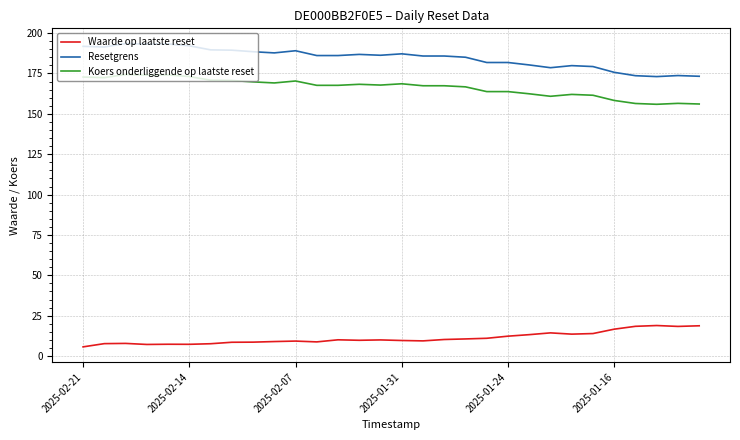

What is the difference between the maximum and minimum values in the Waarde op laatste reset series?

13.2